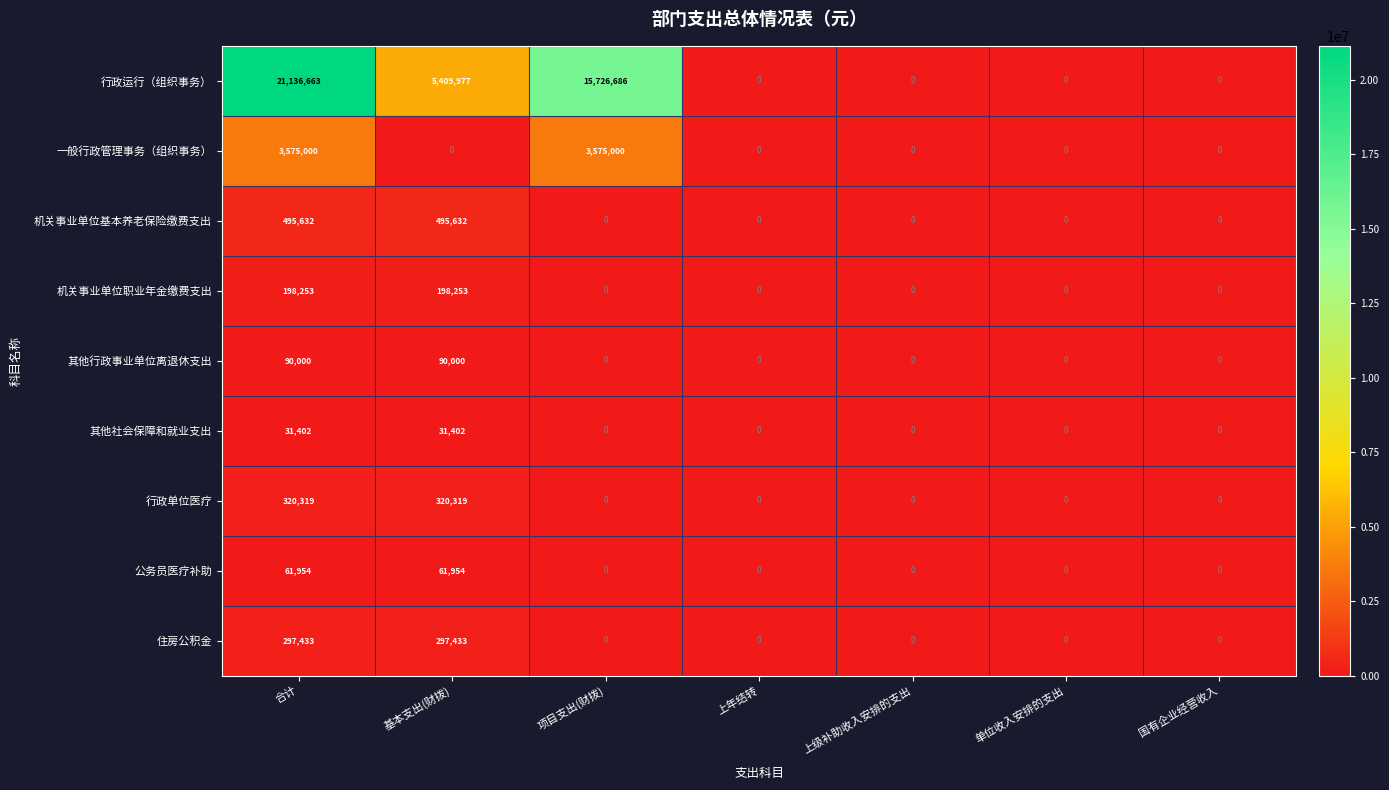

At which category is the sum across all series the highest?

合计